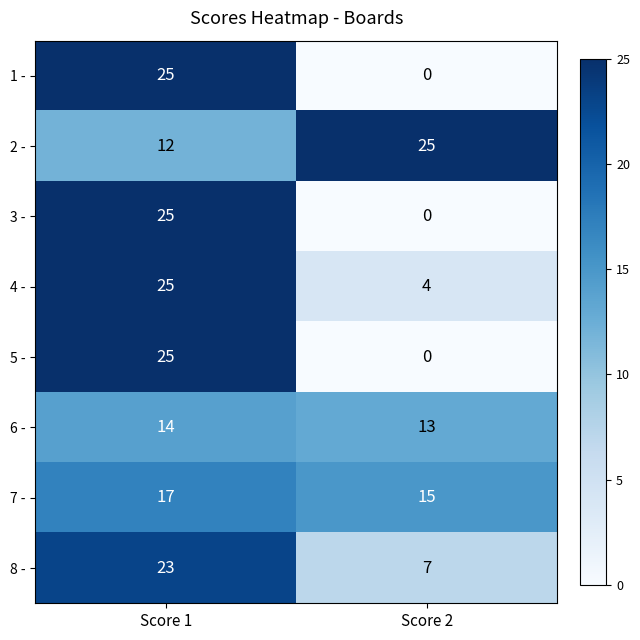

Reading right to left, list all the values displayed in this chart.

1 -: Score 2=0	Score 1=25
2 -: Score 2=25	Score 1=12
3 -: Score 2=0	Score 1=25
4 -: Score 2=4	Score 1=25
5 -: Score 2=0	Score 1=25
6 -: Score 2=13	Score 1=14
7 -: Score 2=15	Score 1=17
8 -: Score 2=7	Score 1=23